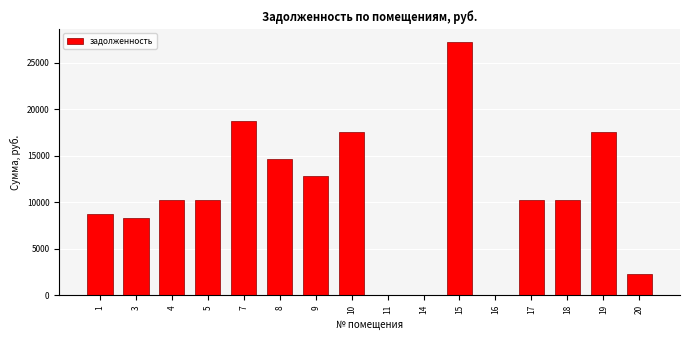

What is the change in value from 7 to 10?

-1261.5